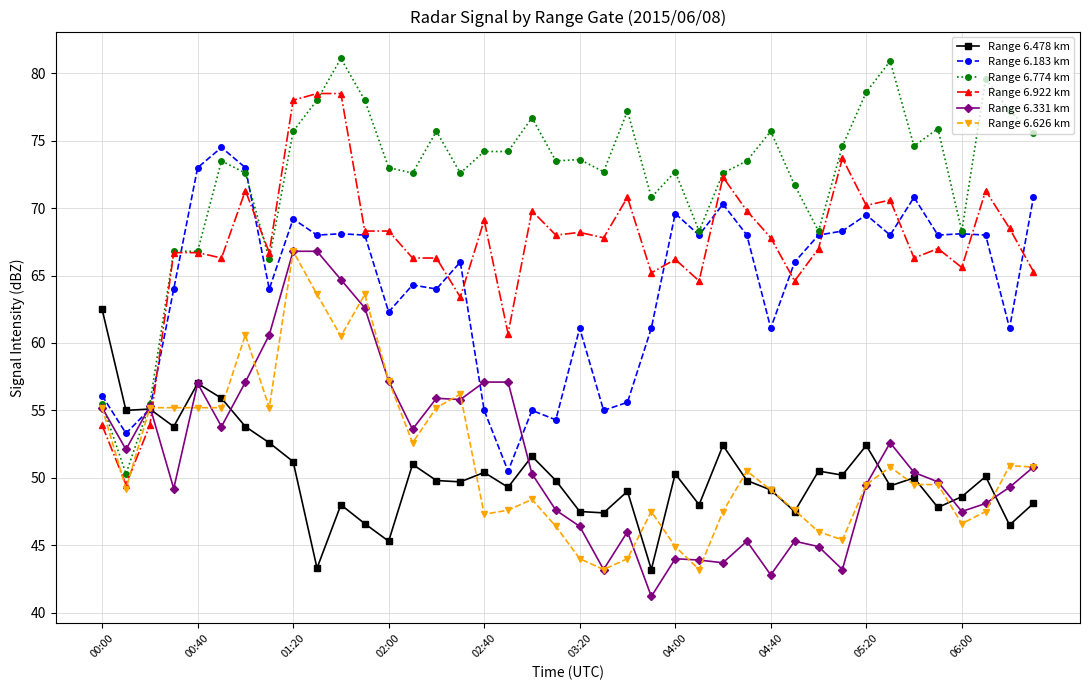

What is the difference between the maximum and minimum values in the Range 6.774 km series?

30.8